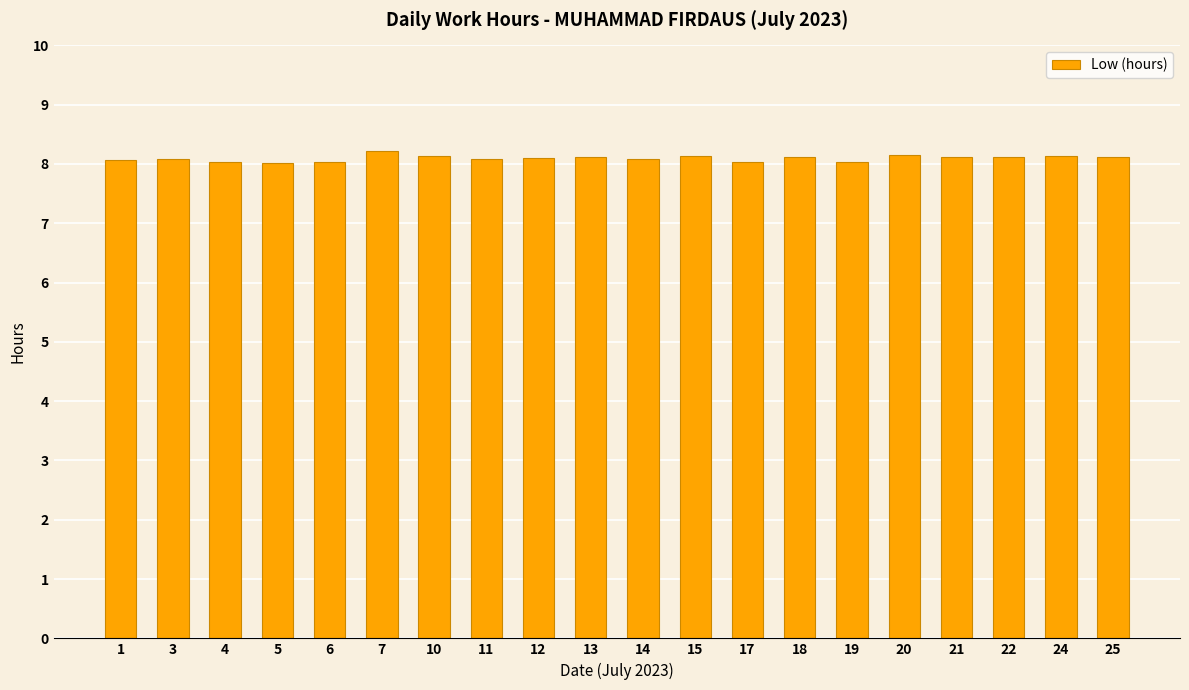

What is the smallest value displayed?

8.0